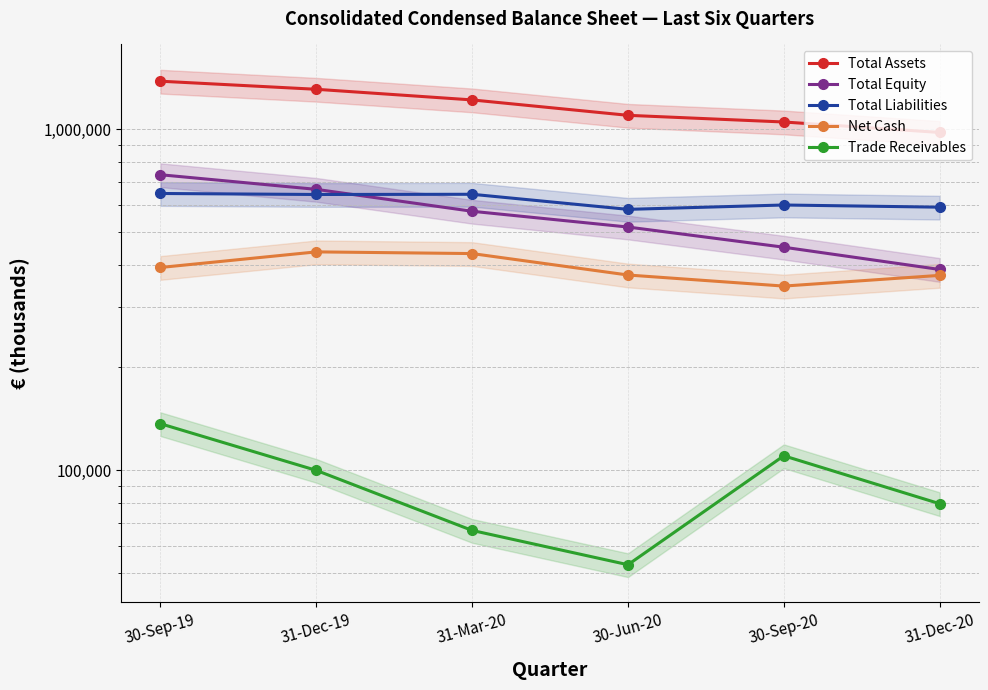

At how many categories does at least one series exceed 74947?

6